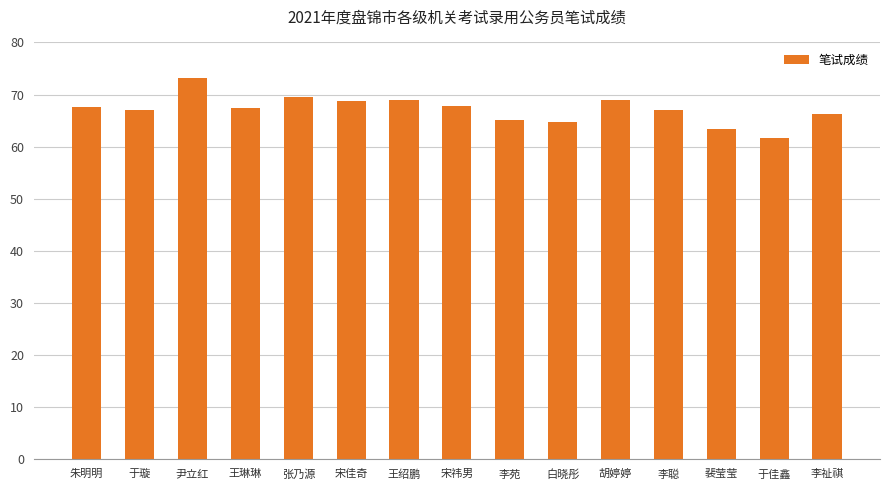

The value at 李祉祺 is 66.2. True or false?

True